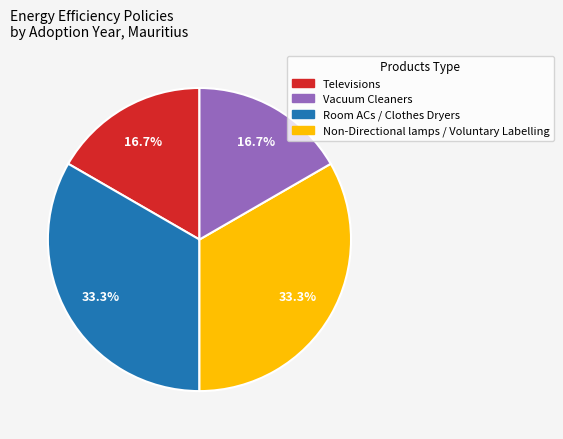

Which has a higher value, Room ACs / Clothes Dryers or Non-Directional lamps / Voluntary Labelling?

Room ACs / Clothes Dryers